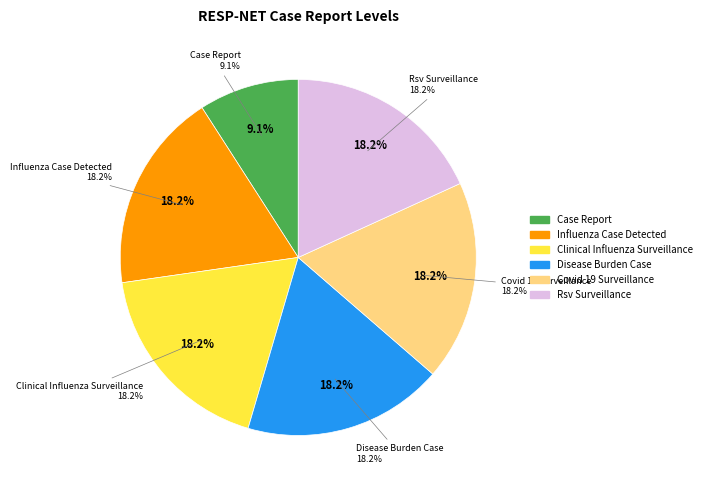

True or false: respnet-disease-burden-case accounts for 18% of the total.

True